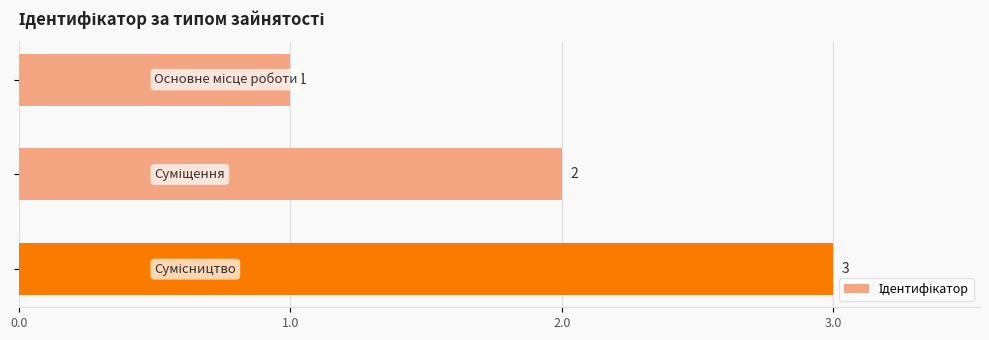

What is the sum of all values?

6